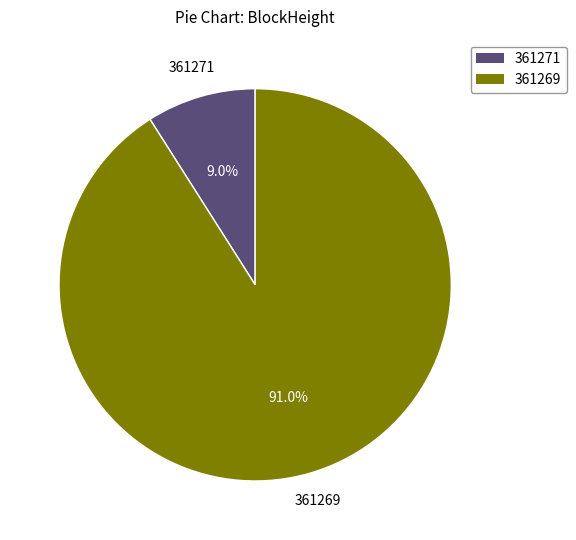

What percentage is NOT represented by 361271?

91.0%